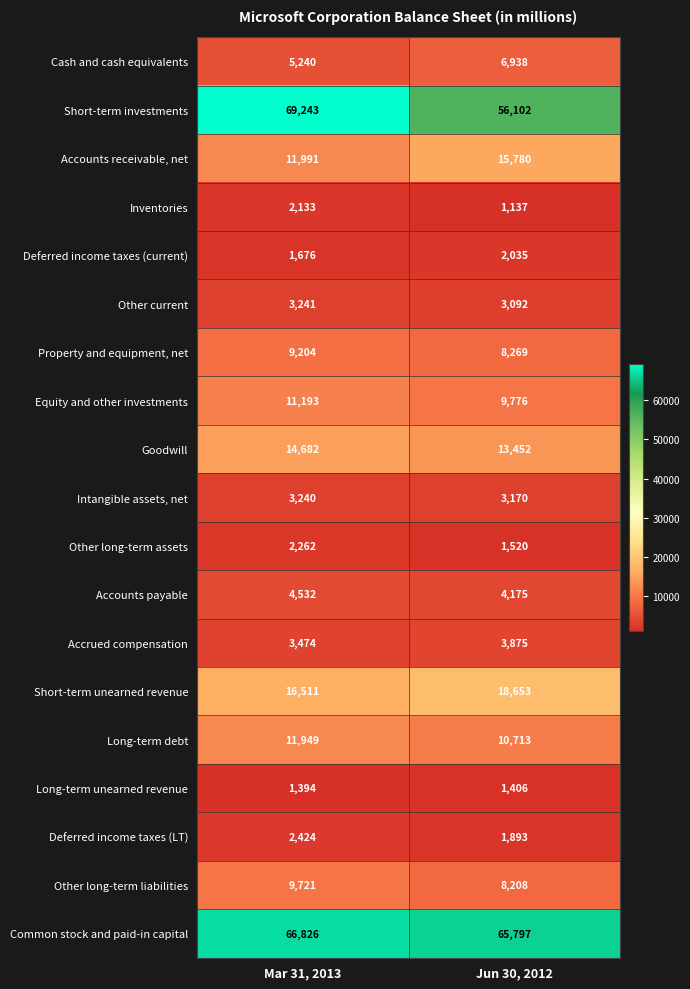

At how many categories does at least one series exceed 14040?

2